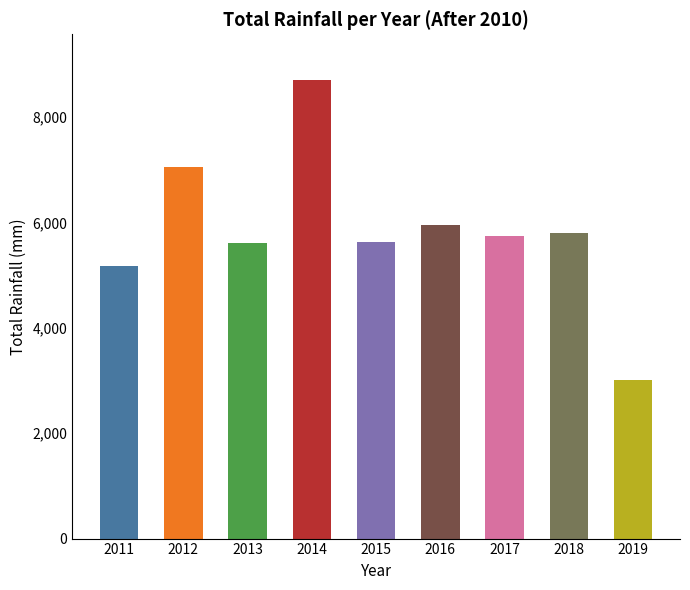

What is the difference between the maximum and minimum values?

5700